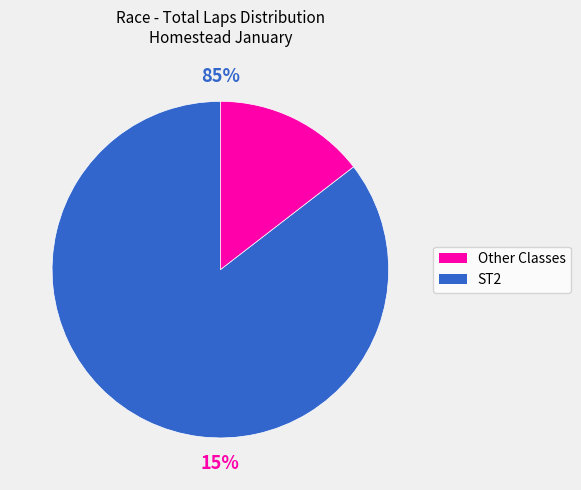

True or false: Wayne Thompson accounts for 14% of the total.

False